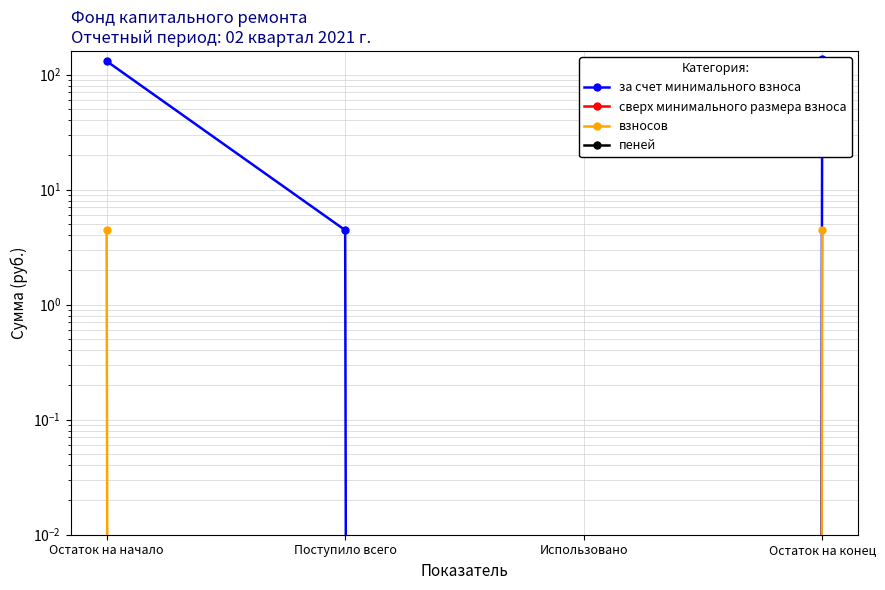

Reading left to right, what are all the values shown in this chart?

за счет минимального взноса: Остаток на начало=130.8	Поступило всего=4.4	Использовано=0.0	Остаток на конец=135.2
сверх минимального размера взноса: Остаток на начало=0.0	Поступило всего=0.0	Использовано=0.0	Остаток на конец=0.0
взносов: Остаток на начало=4.4	Поступило всего=0.0	Использовано=0.0	Остаток на конец=4.4
пеней: Остаток на начало=0.0	Поступило всего=0.0	Использовано=0.0	Остаток на конец=0.0